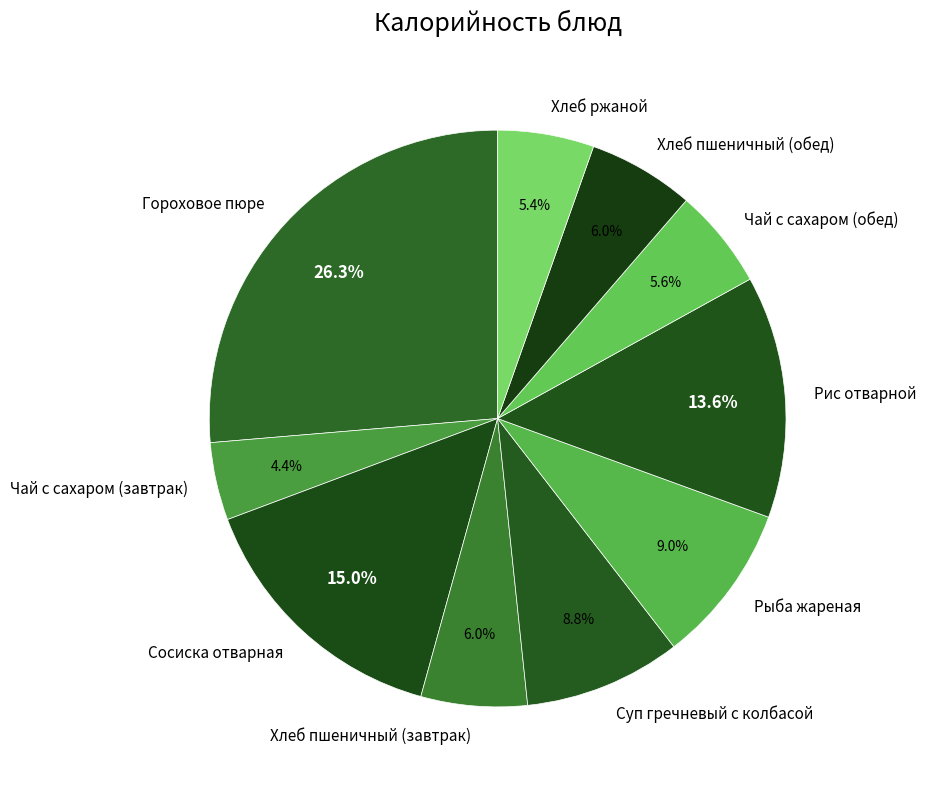

Which slice is the largest?

Гороховое пюре